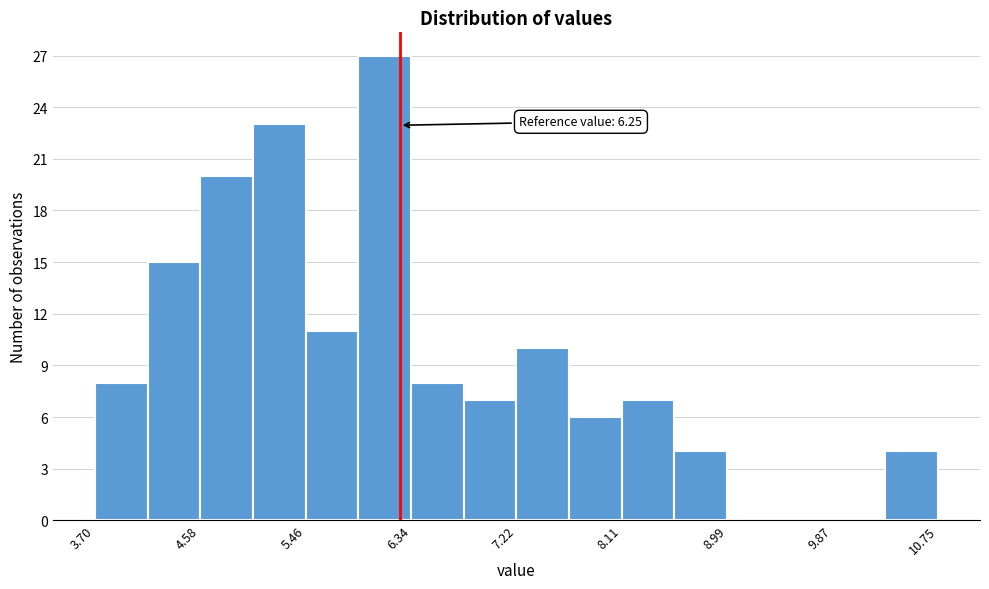

Over which range of the x-axis is the bar tallest?

5.9 to 6.3